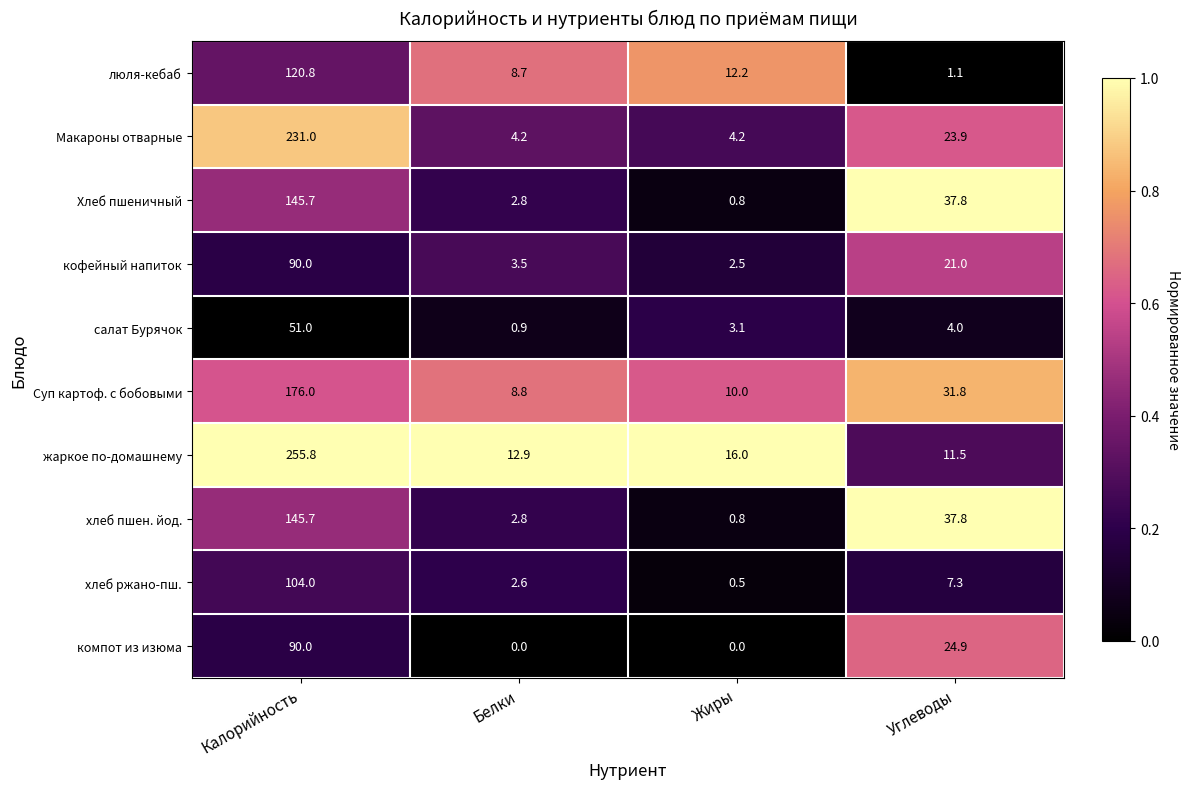

What is the average value of the хлеб ржано-пш. series?

28.6